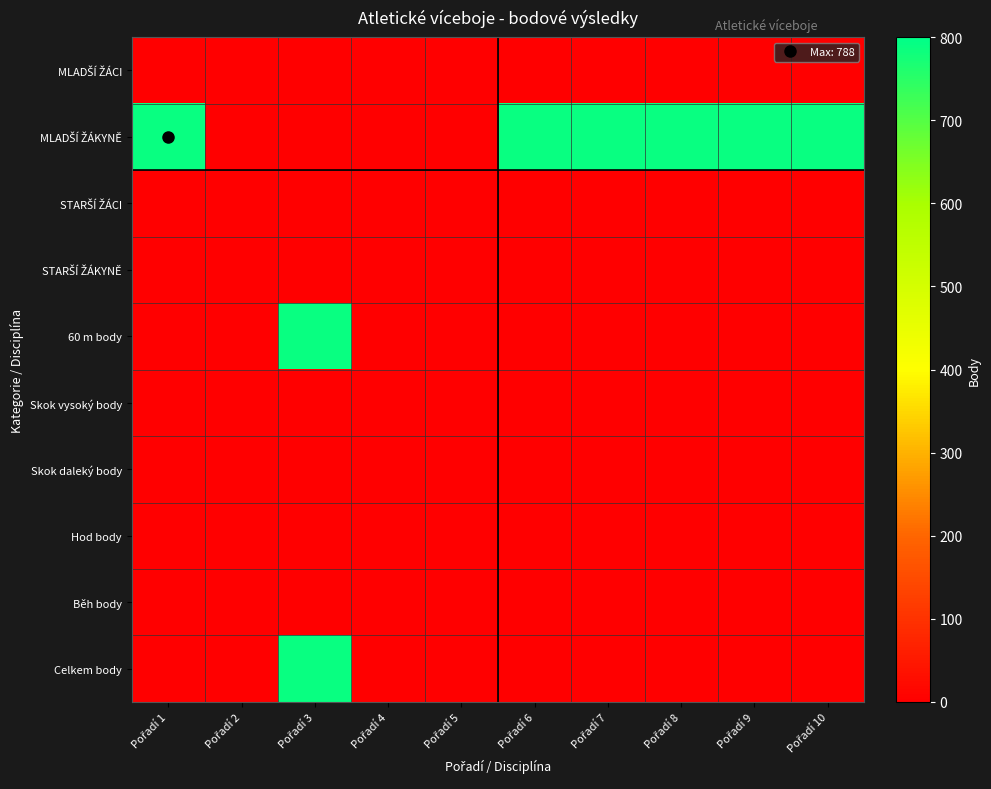

What is the total value across all series at Pořadí 1?

788